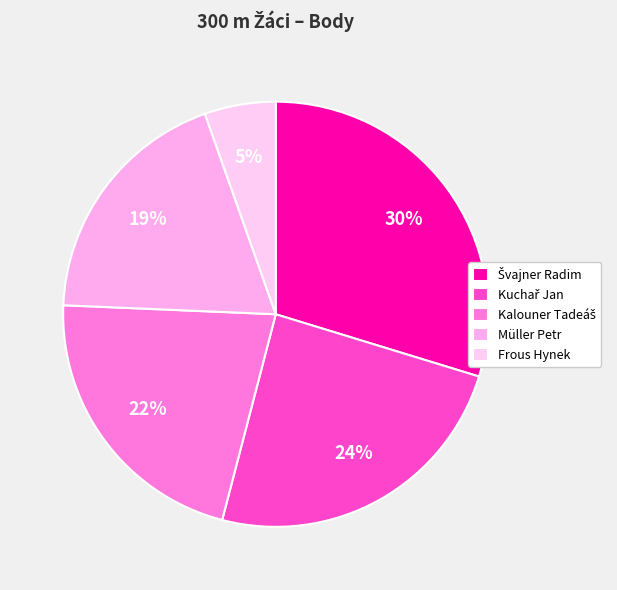

To the nearest percent, what is the combined percentage of Kuchař Jan and Frous Hynek?

30%